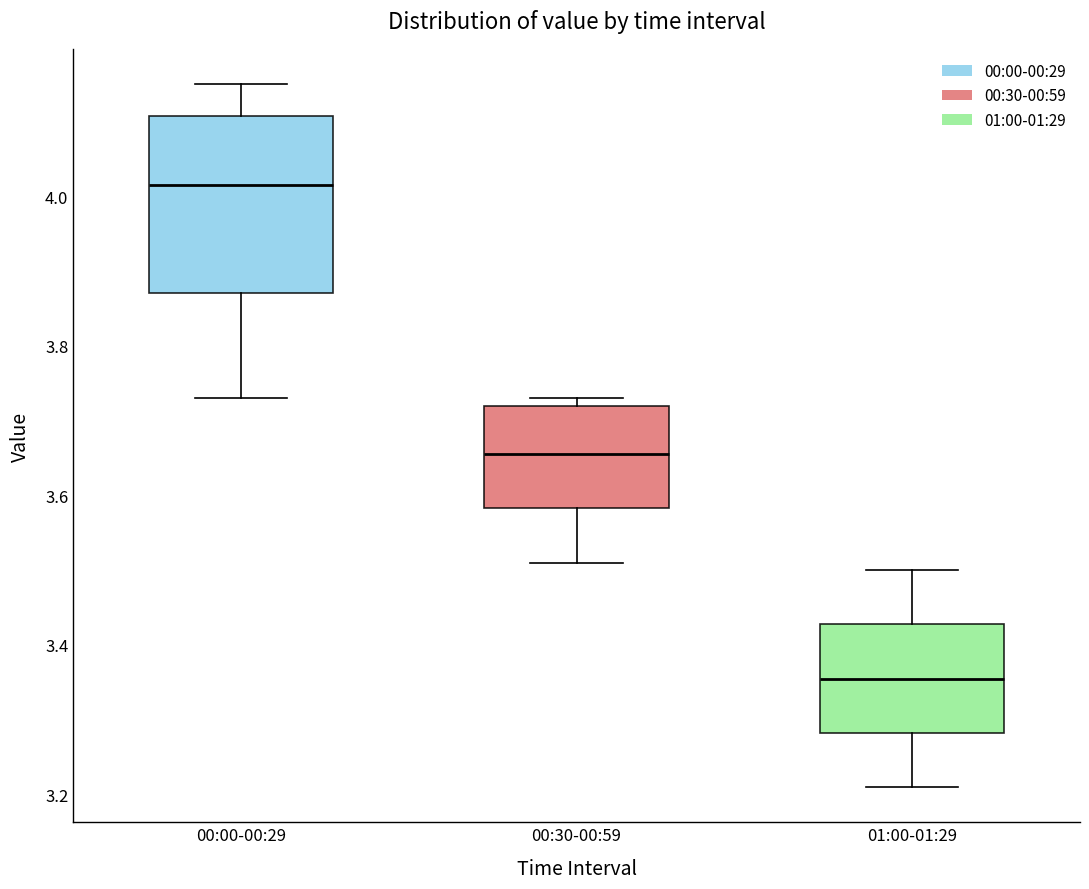

Reading left to right, read every box against the y-axis: the position of its median line, the range the box covers, and the ends of its whiskers. The values are not printed on the chart, so give them approximately, as read against the axis.

00:00-00:29: median 4.02, box 3.88 to 4.10, whiskers 3.74 to 4.16
00:30-00:59: median 3.66, box 3.58 to 3.72, whiskers 3.52 to 3.74
01:00-01:29: median 3.36, box 3.28 to 3.42, whiskers 3.22 to 3.50